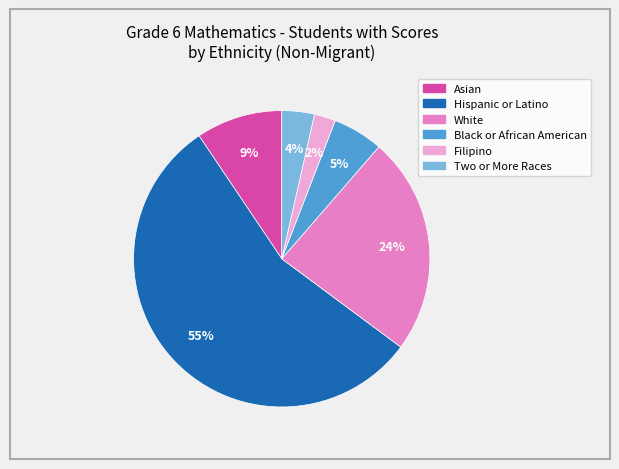

True or false: Two or More Races accounts for 4% of the total.

True